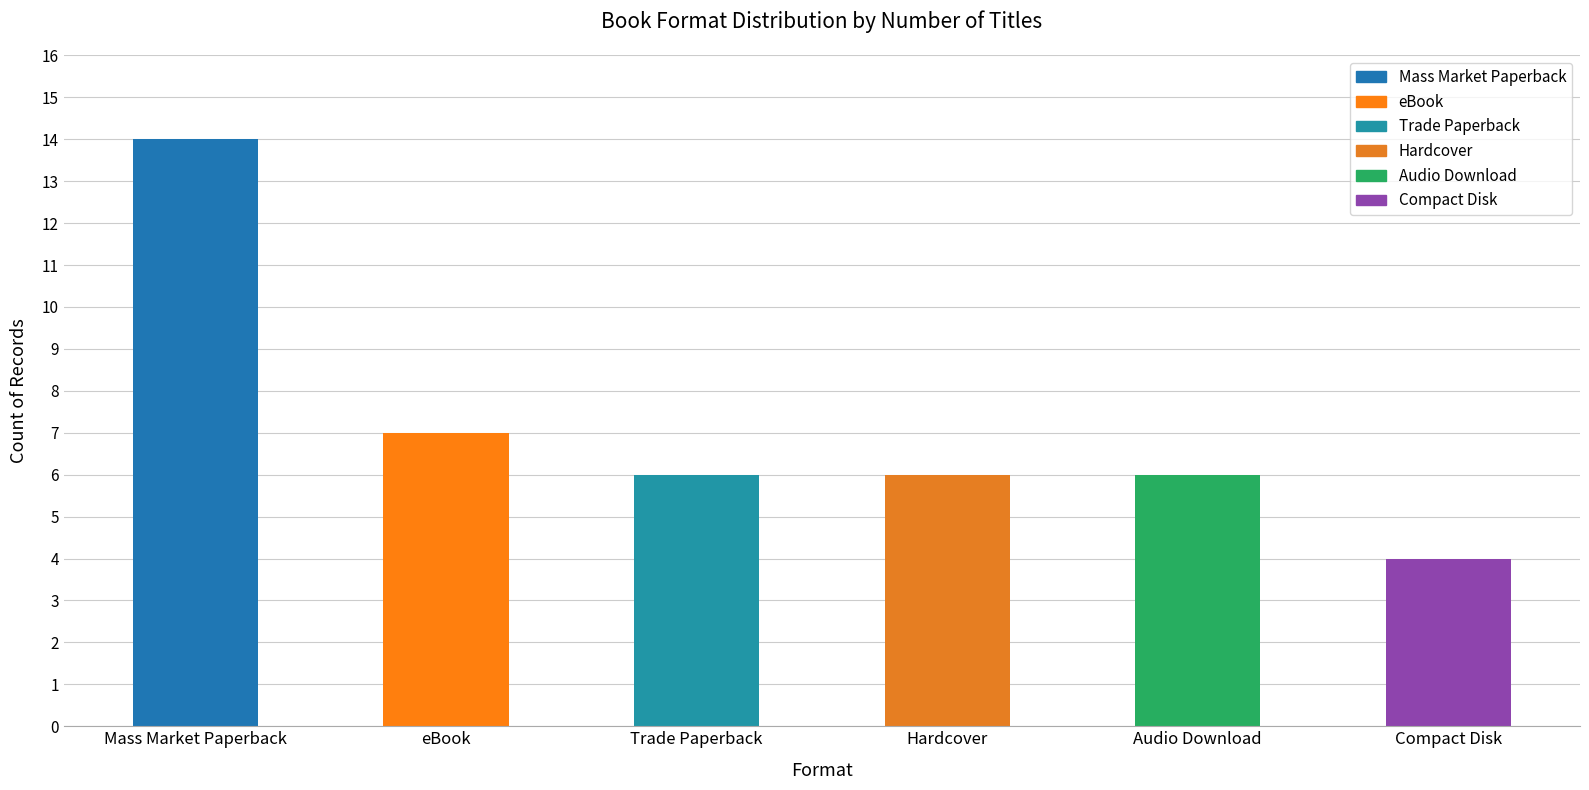

What is the minimum value shown in the chart?

4